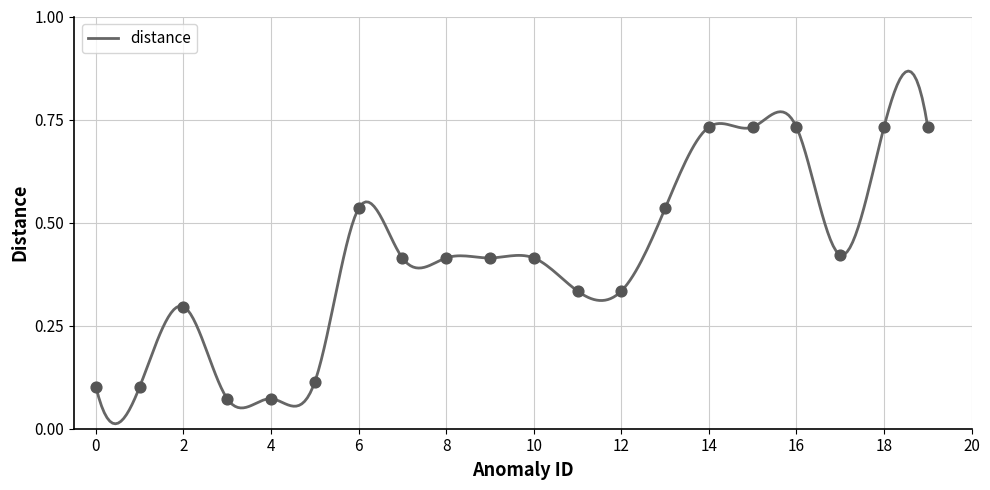

What is the change in value from 1 to 11?

+0.2